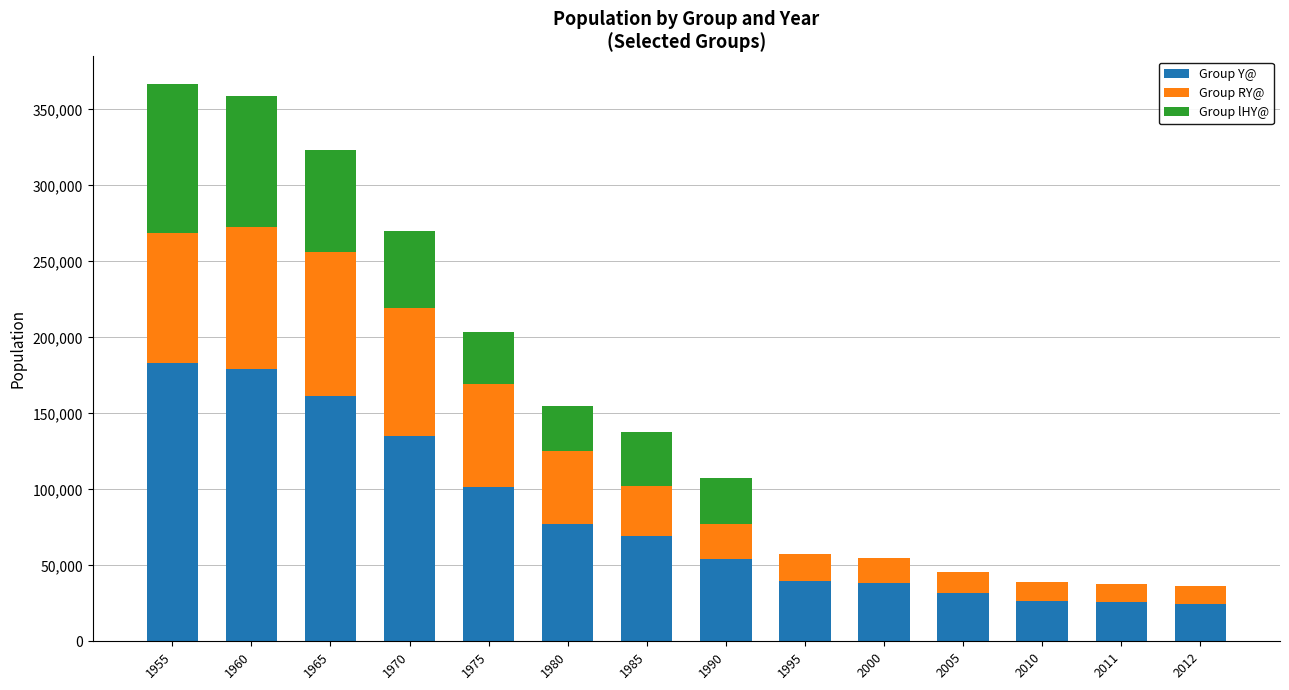

The value of Group Y@ at 2012 is 9711. True or false?

False